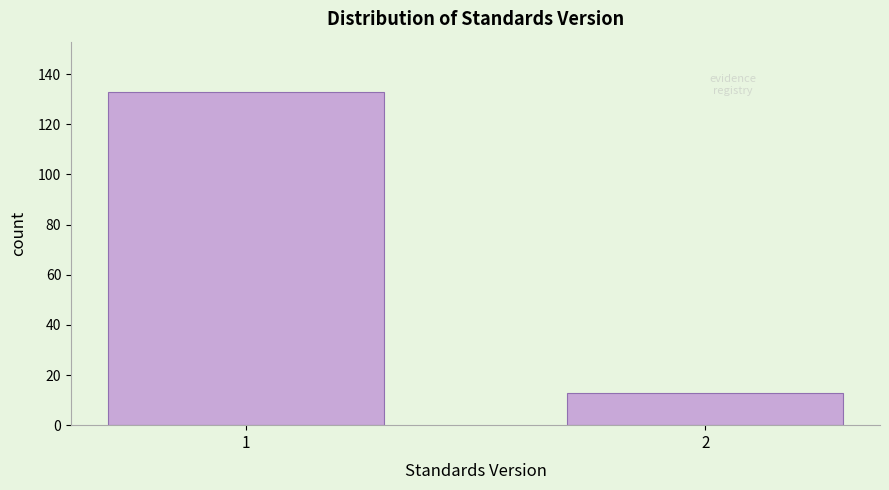

Reading left to right, transcribe all the data shown in this chart.

1=133	2=13